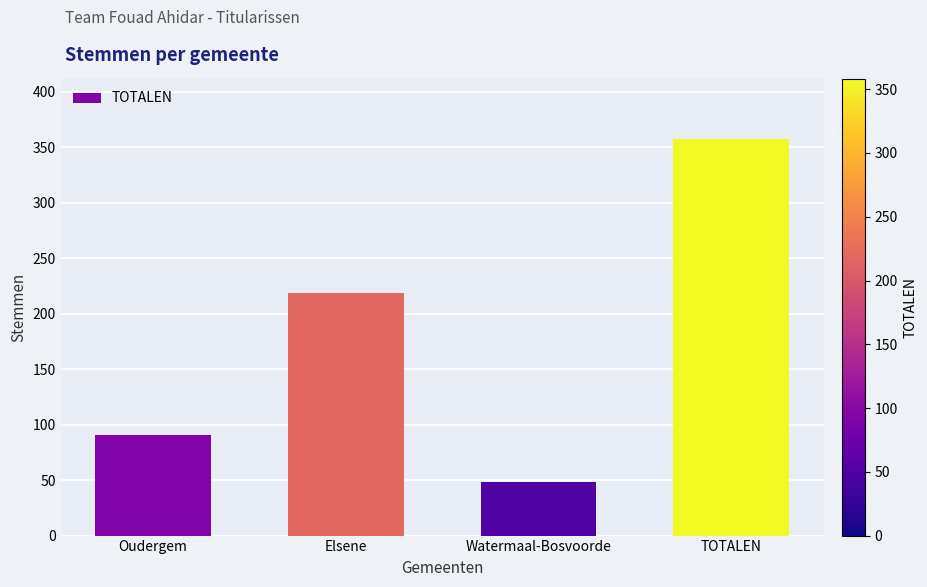

Are the bars horizontal?

No